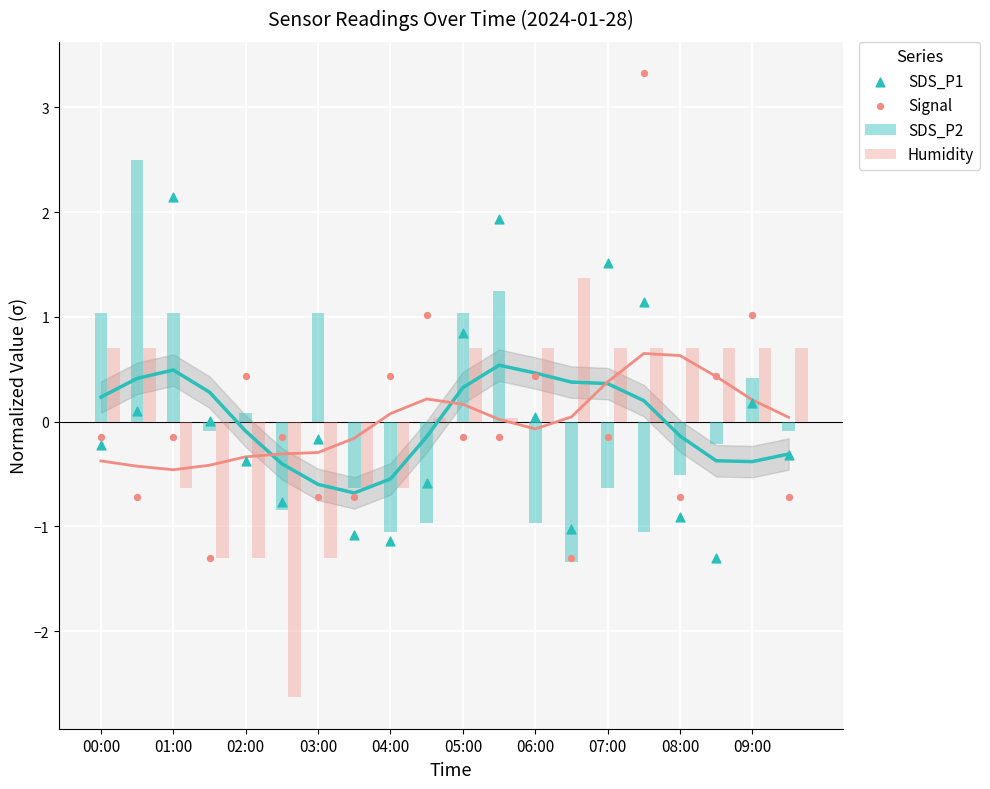

Which series has the largest total across all categories?

Humidity